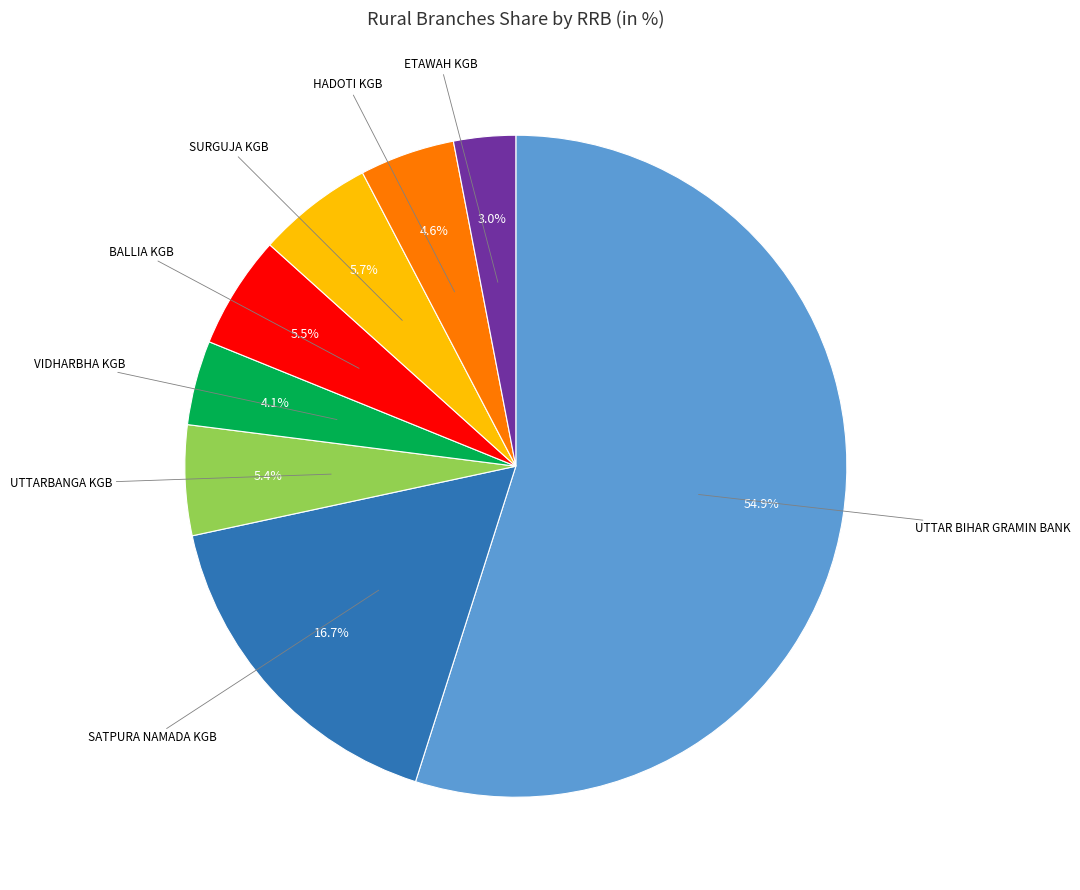

Is there a majority slice in this chart?

Yes